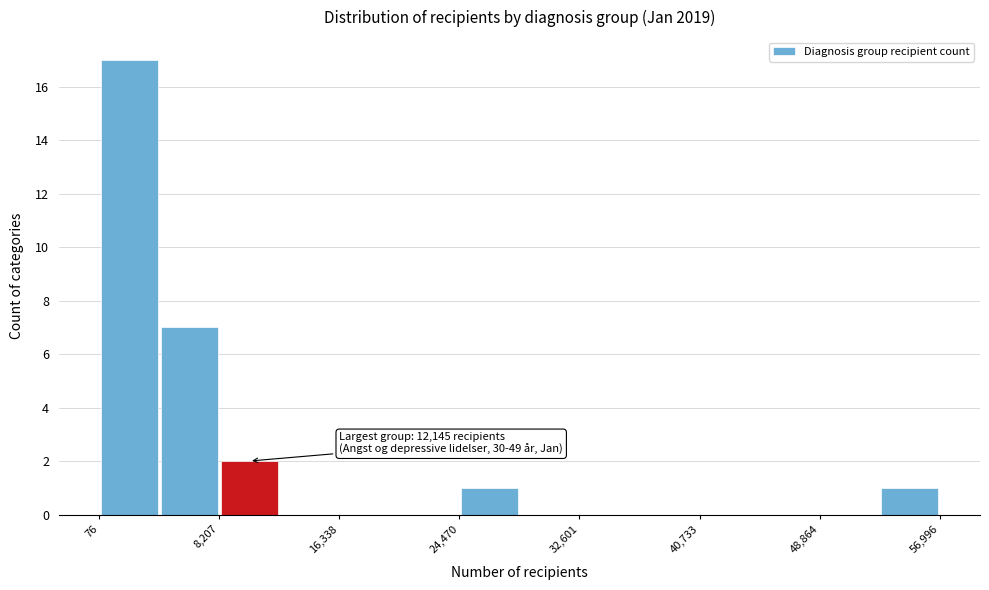

Which range on the x-axis has the tallest bar?

0 to 4000